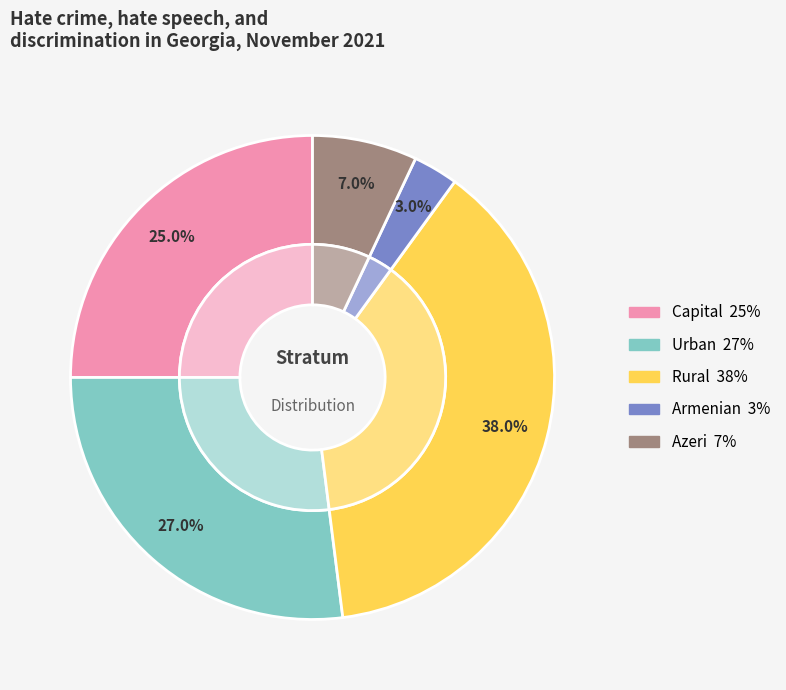

True or false: Azeri accounts for 7% of the total.

True